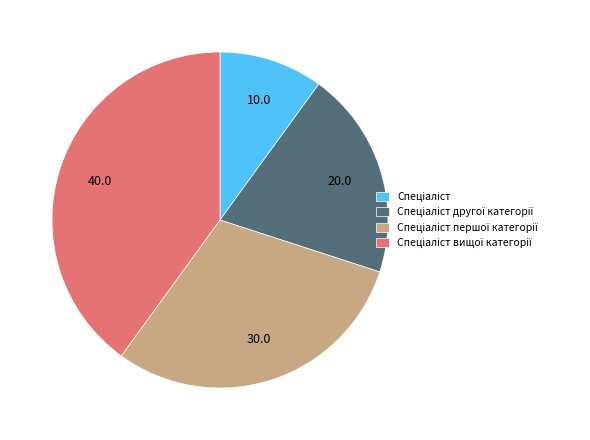

Does any single category account for the majority?

No